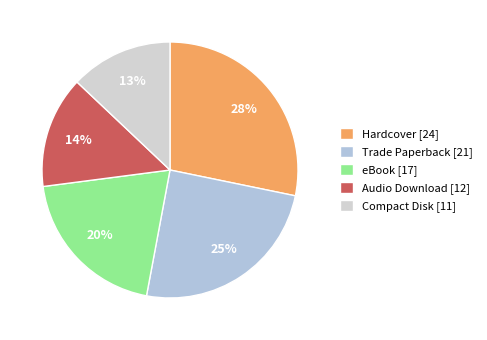

To the nearest percent, what percentage of the pie is eBook?

20%